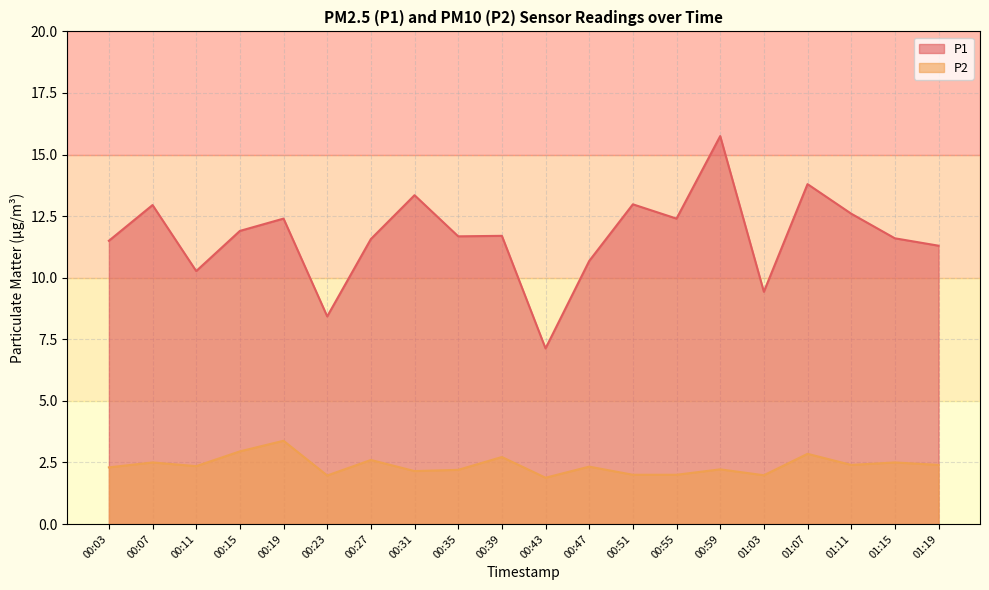

Count the number of data series in this chart.

2